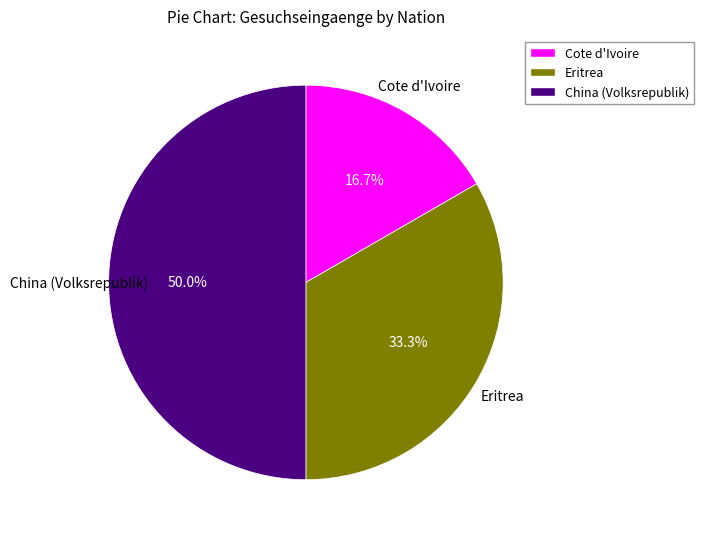

To the nearest percent, what is the average slice percentage?

33%